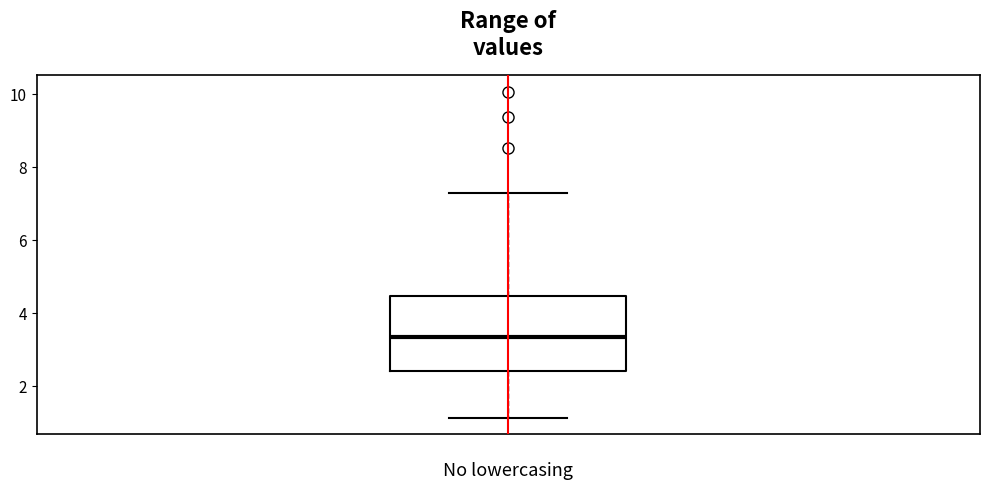

Read this box plot against the y-axis: the position of the median line, the range covered by the box, and the ends of both whiskers. The values are not printed on the chart, so give them approximately, as read against the axis.

median 3.4, box 2.4 to 4.4, whiskers 1.2 to 7.4